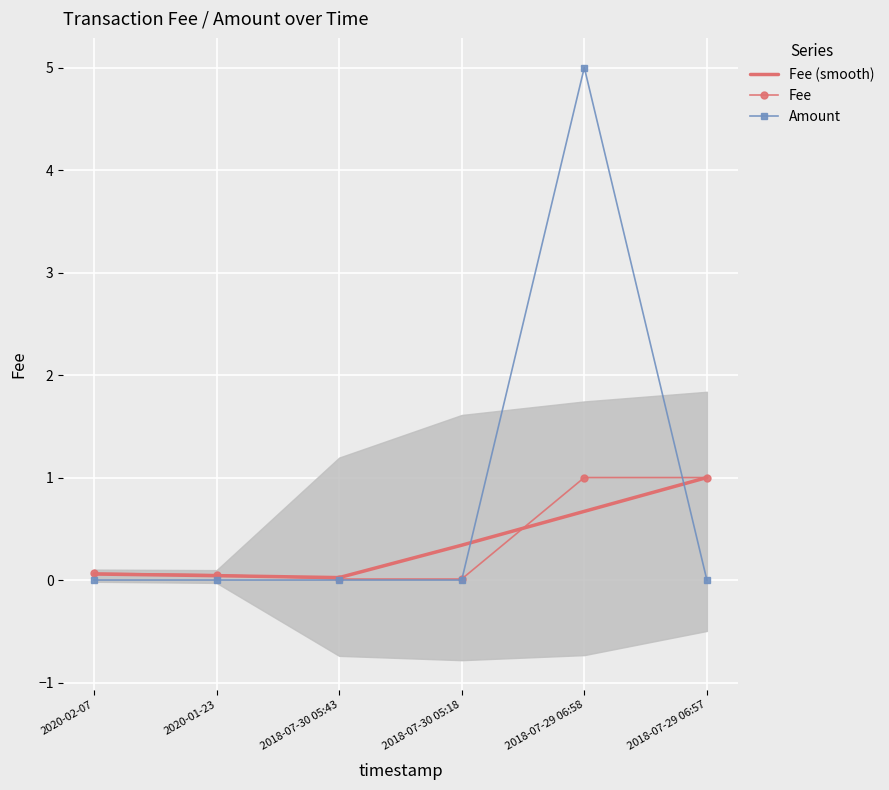

Is the value of Fee at 2018-07-30 05:18 greater than the value of Fee (smooth) at 2018-07-29 06:57?

No